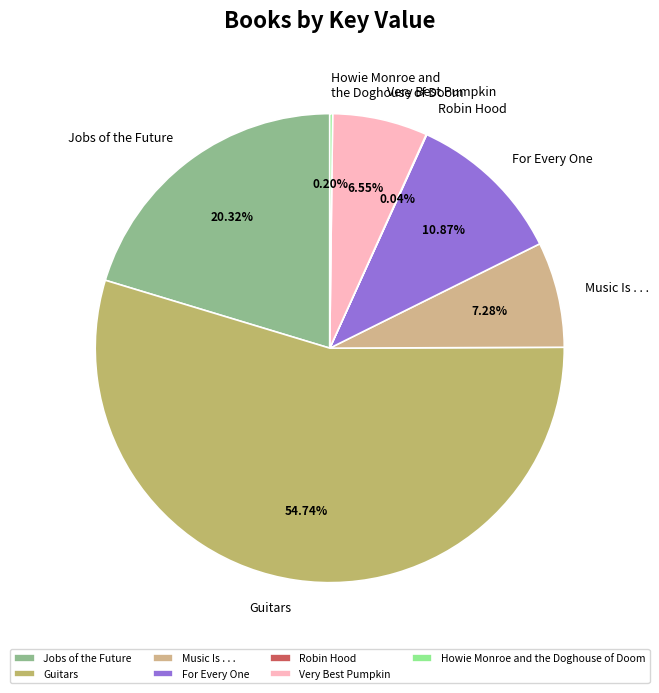

Is it true that Jobs of the Future is 14% of the pie?

False